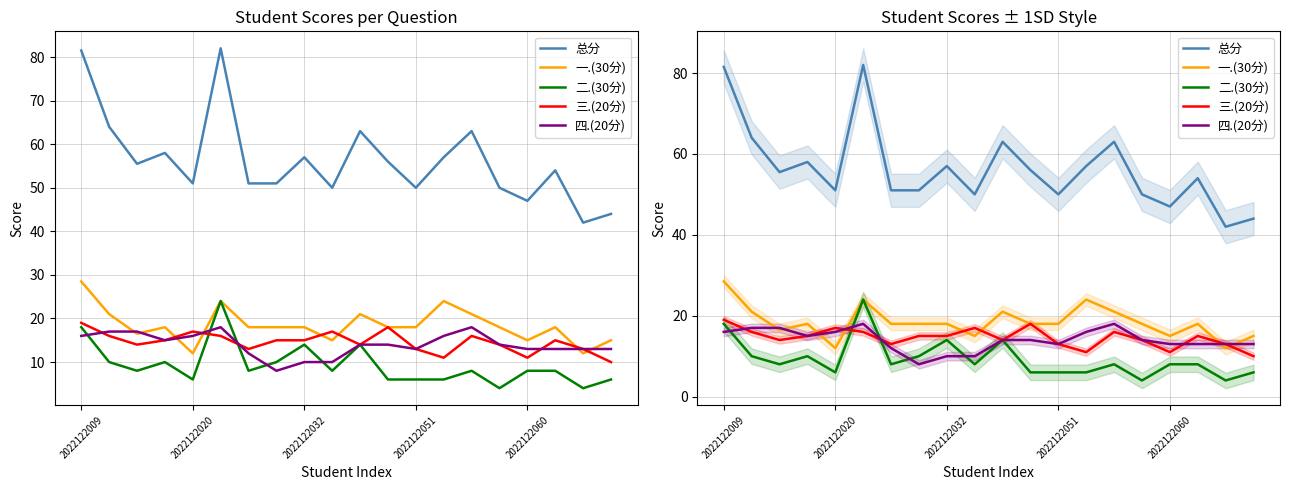

Is the value of 四.(20分) at 13 greater than the value of 二.(30分) at 7?

Yes